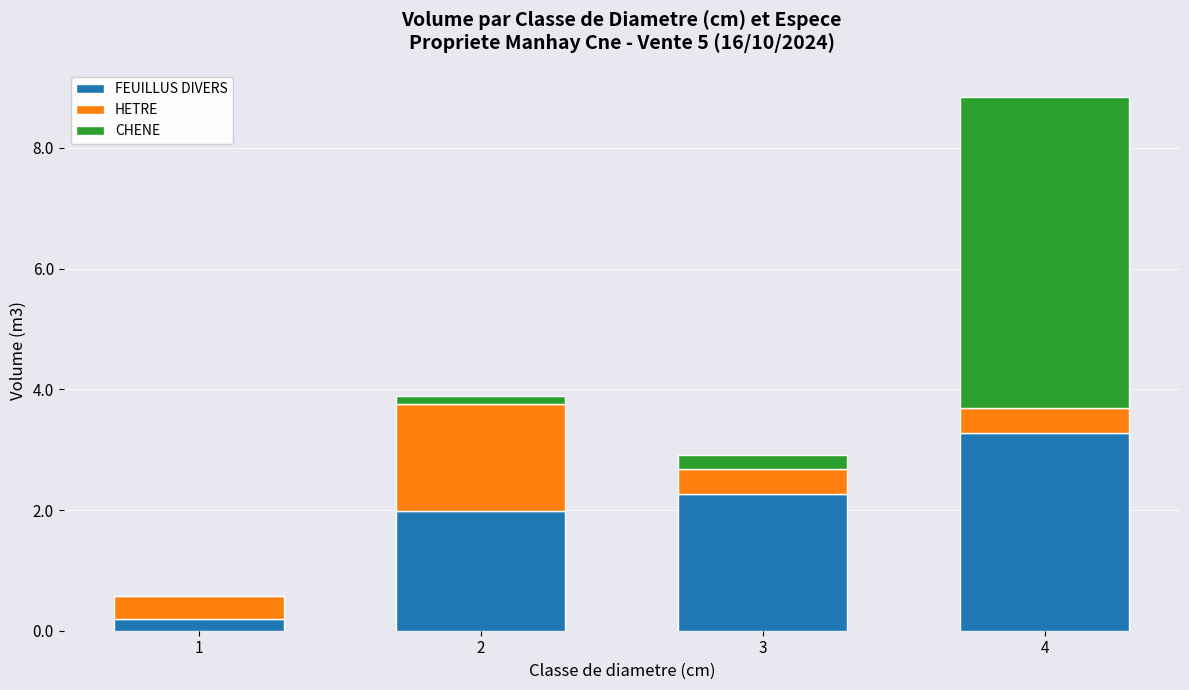

What is the total value across all series at 4?

8.8